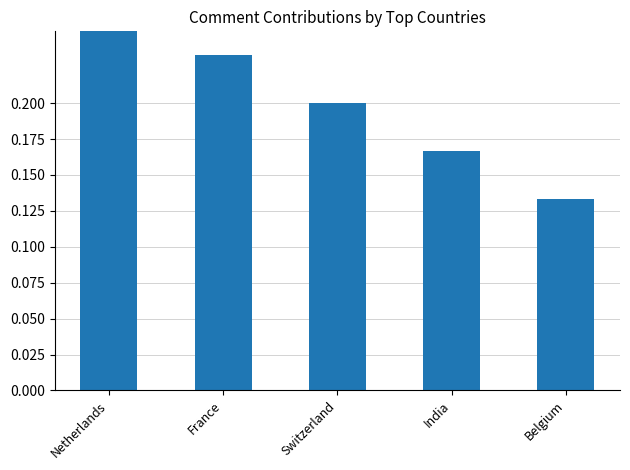

Rank the categories by value from highest to lowest.

Netherlands, France, Switzerland, India, Belgium